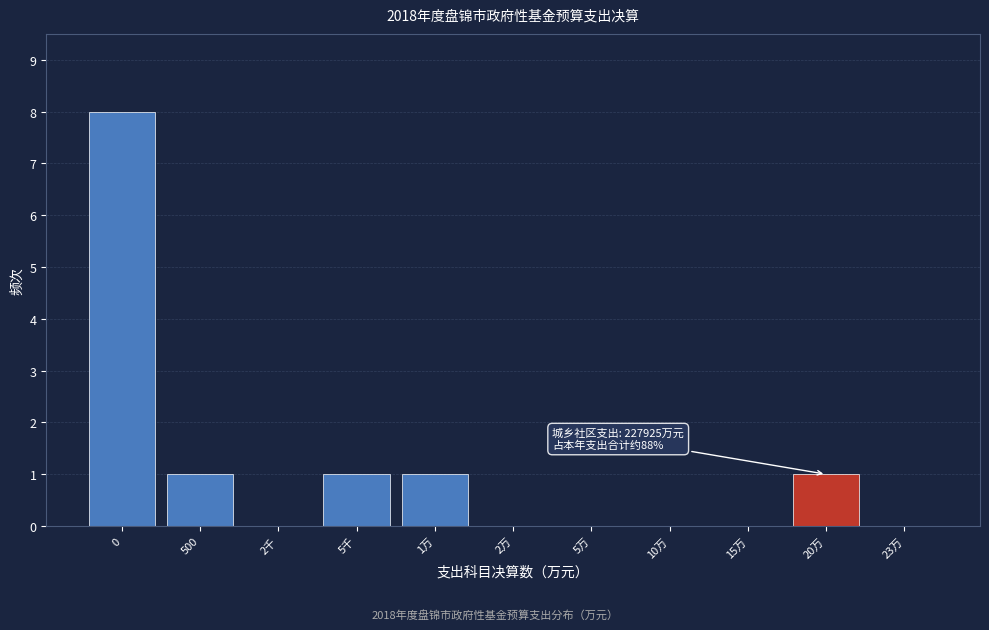

Reading left to right, list all the values displayed in this chart.

0=8	500=1	2千=0	5千=1	1万=1	2万=0	5万=0	10万=0	15万=0	20万=1	23万=0